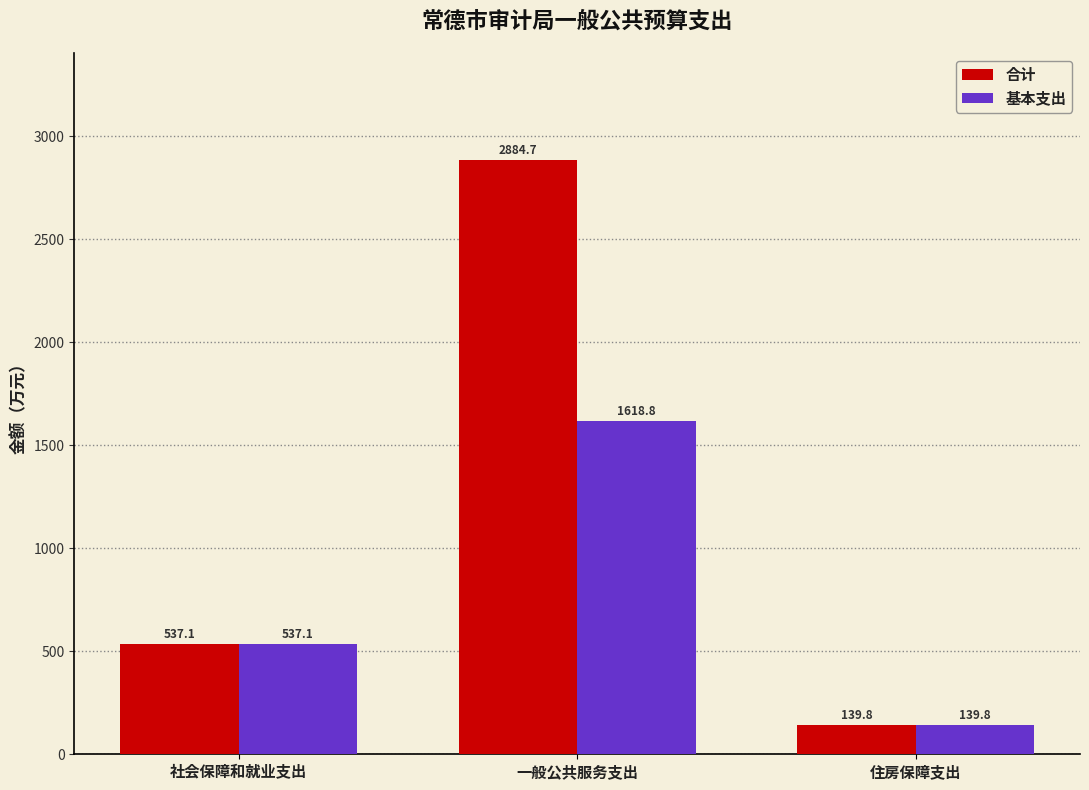

What is the sum of all 基本支出 values?

2295.7